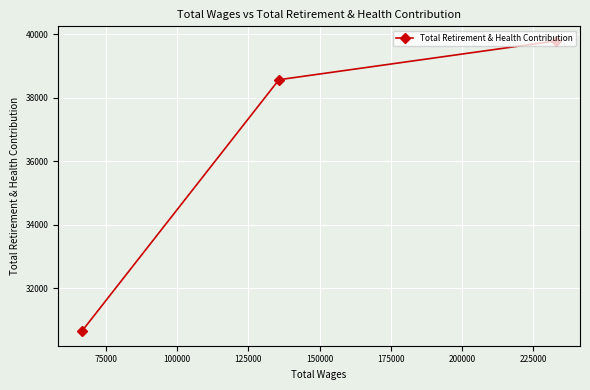

What is the average value?

36342